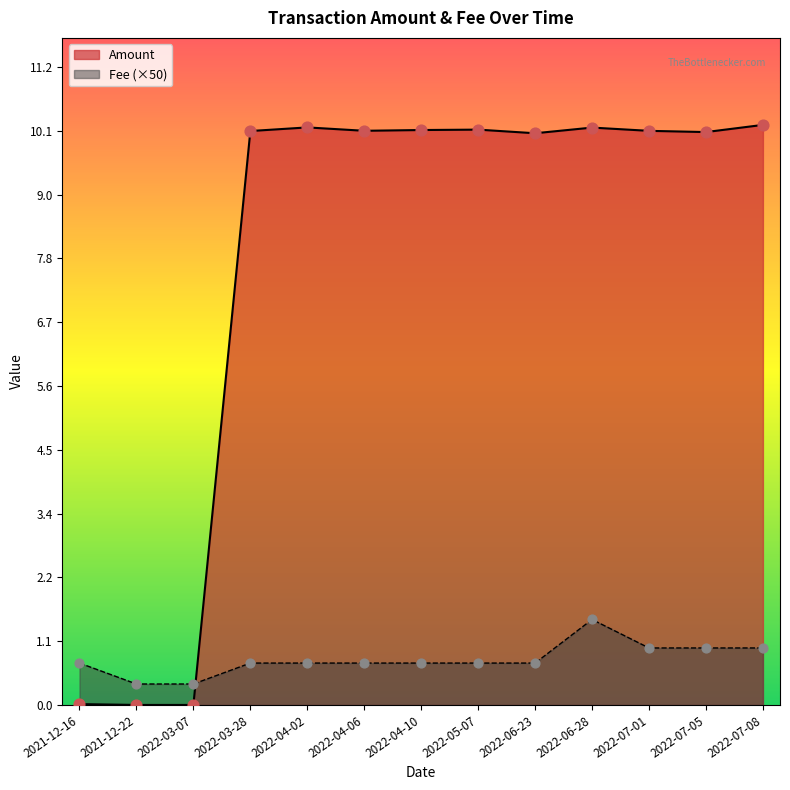

At how many categories does at least one series exceed 5?

10